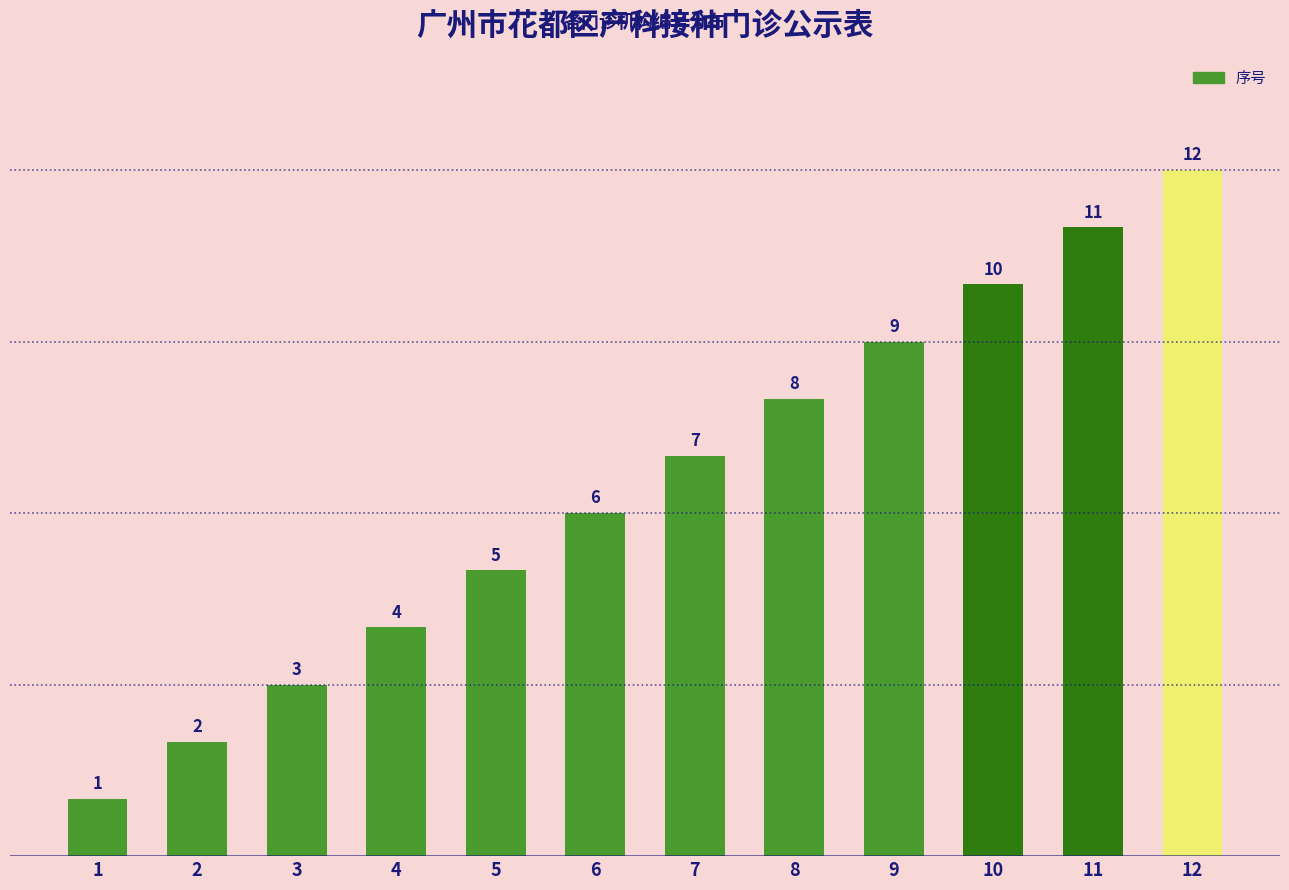

Reading left to right, list all the values displayed in this chart.

1	2	3	4	5	6	7	8	9	10	11	12